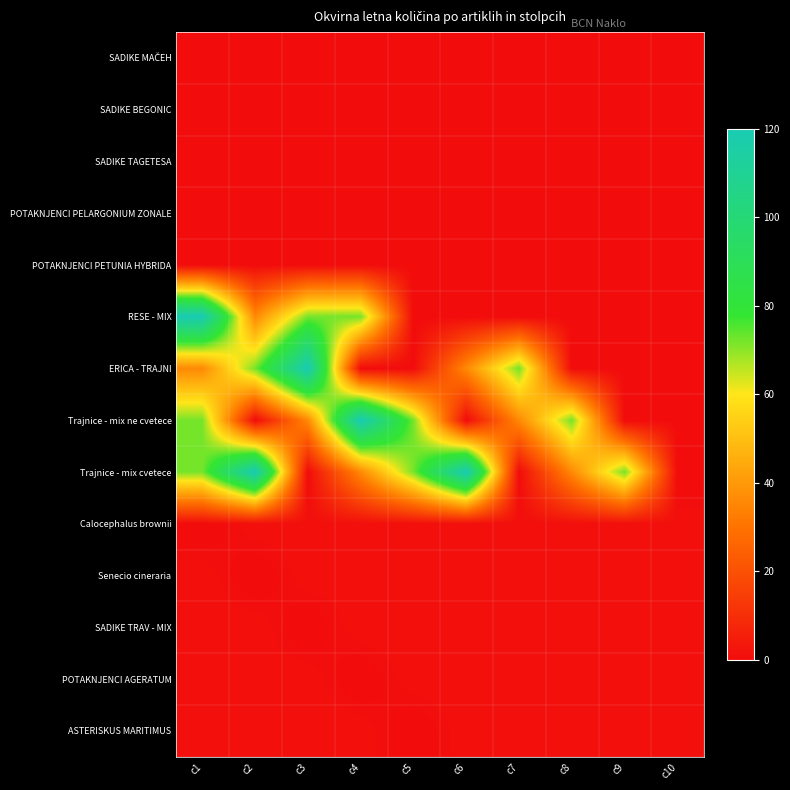

At which category does the chart reach its peak across all series?

c1